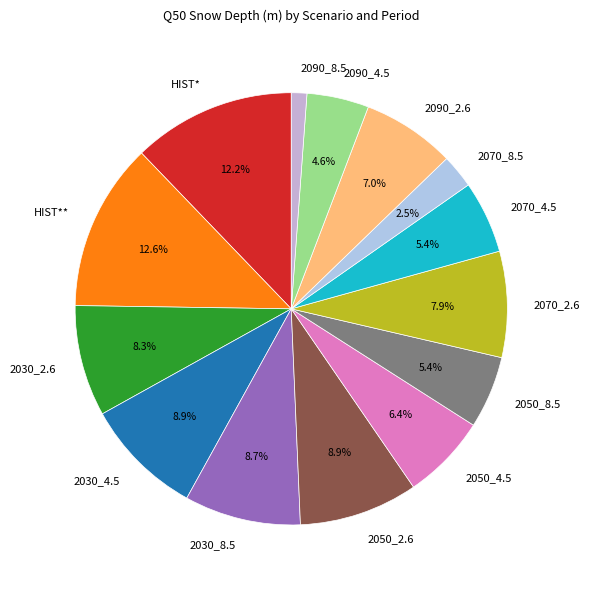

What percentage is the 2030_4.5 slice, to the nearest percent?

9%